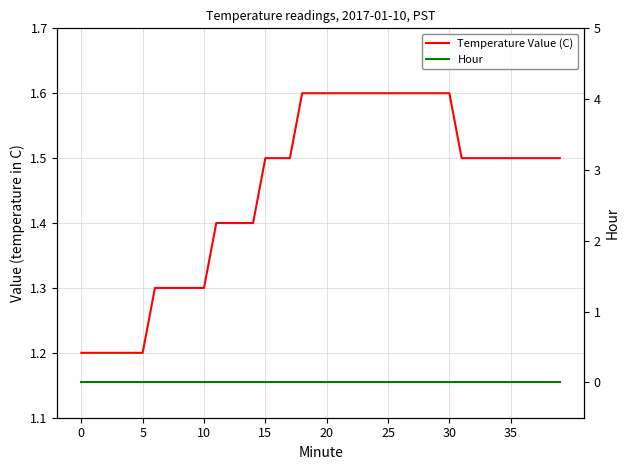

What are all the series names shown in the legend?

Temperature Value (C), Hour